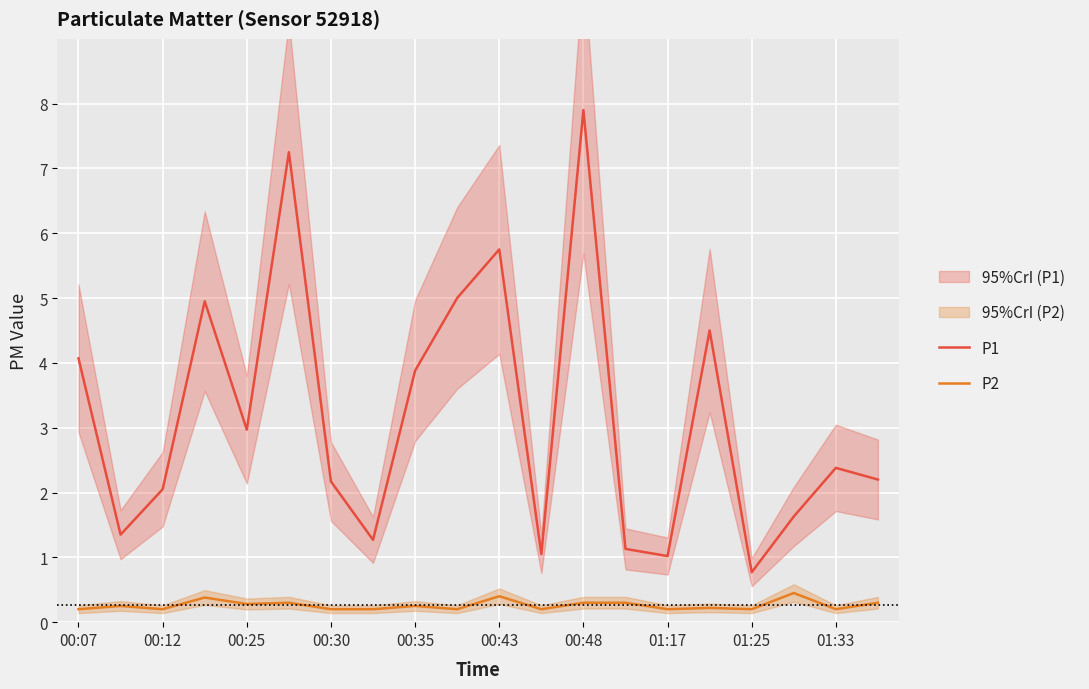

True or false: P1 and P2 intersect in this chart.

False